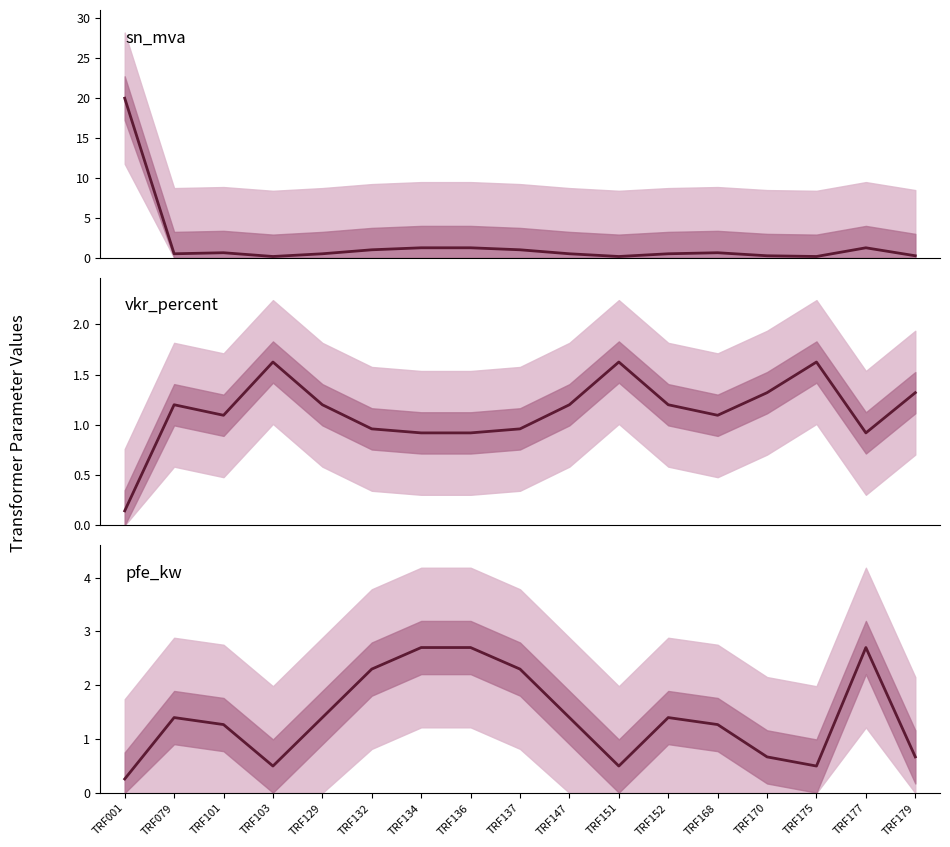

How many interior local valleys does the sn_mva series have?

4